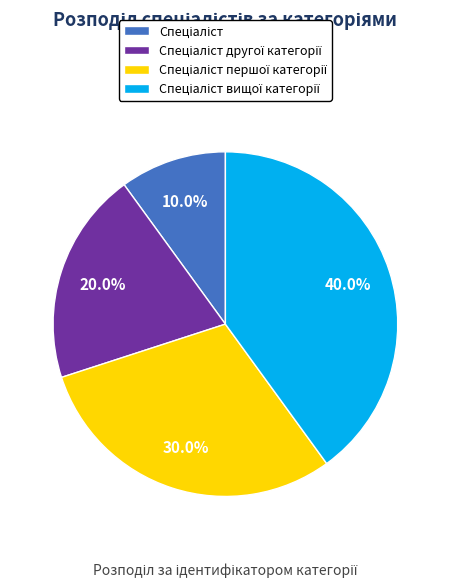

The Спеціаліст вищої категорії slice represents 27% of the pie. True or false?

False